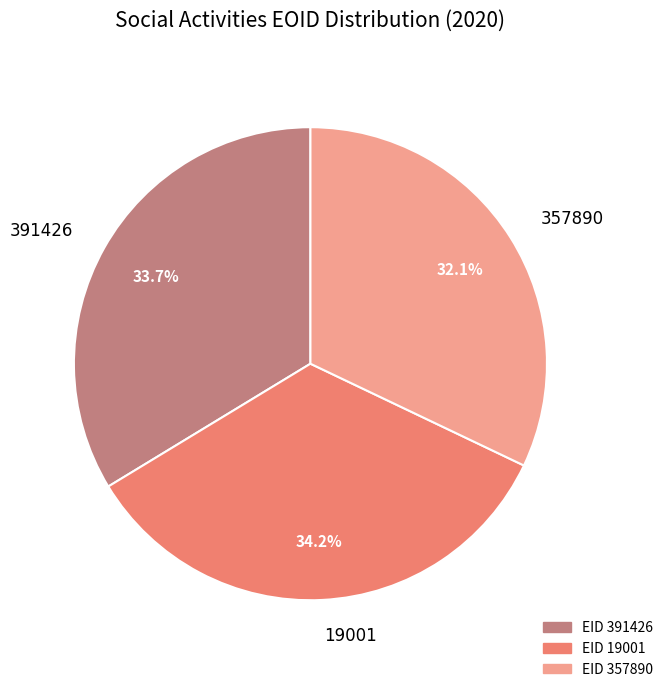

What percentage is the 357890 slice, to the nearest percent?

32%